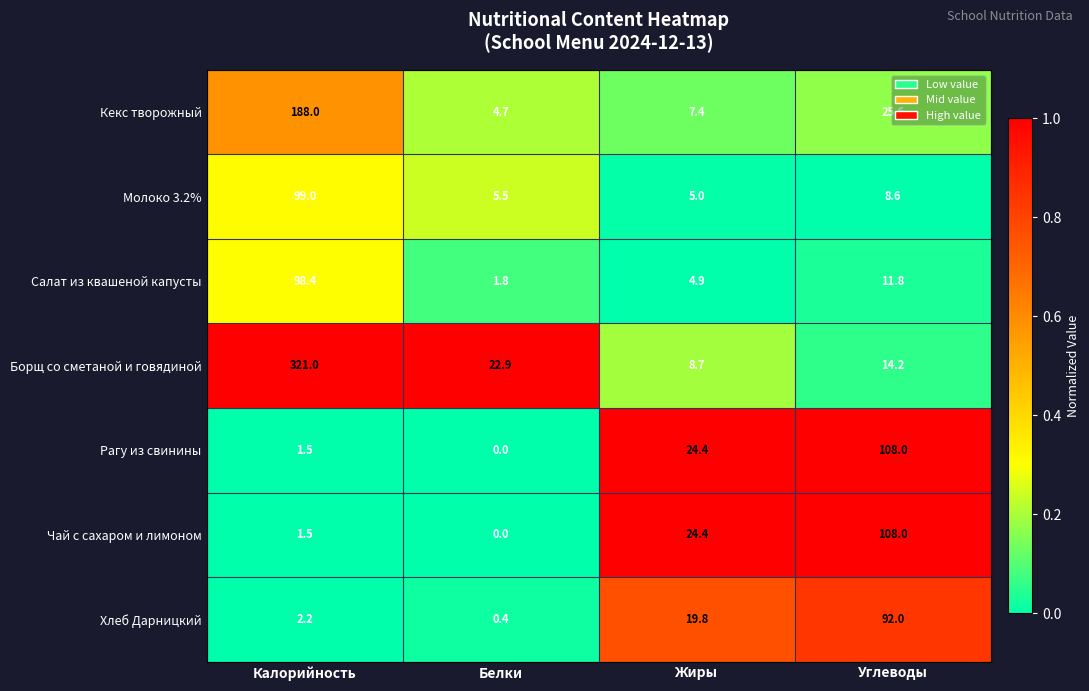

What is the difference between the maximum and minimum values in the Борщ со сметаной и говядиной series?

312.3